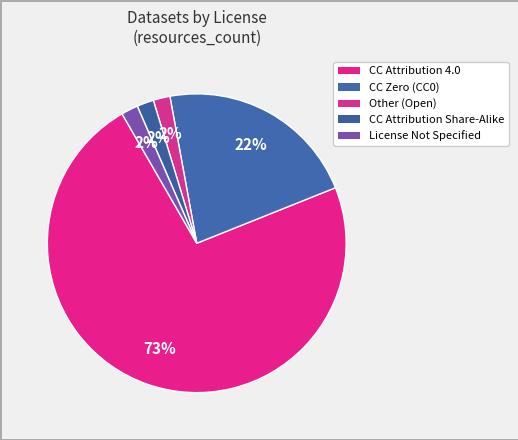

How many segments does this pie chart have?

5